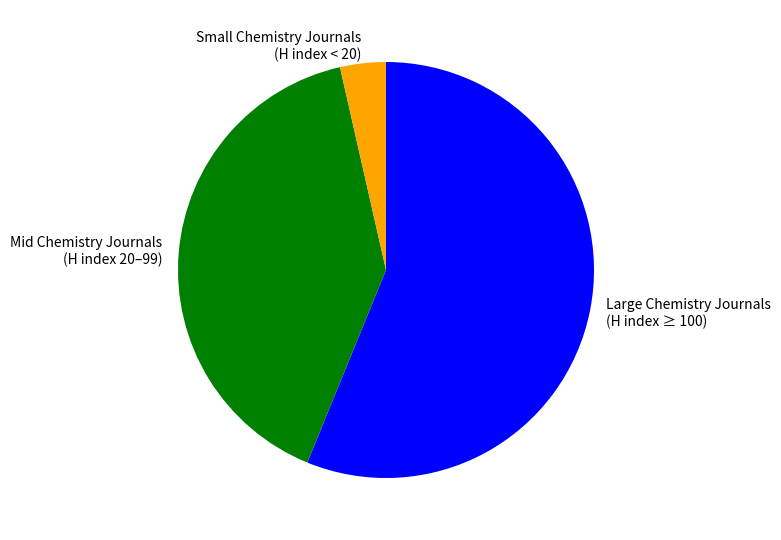

Which slice represents more than half of the pie?

Large Chemistry Journals (H index ≥ 100)